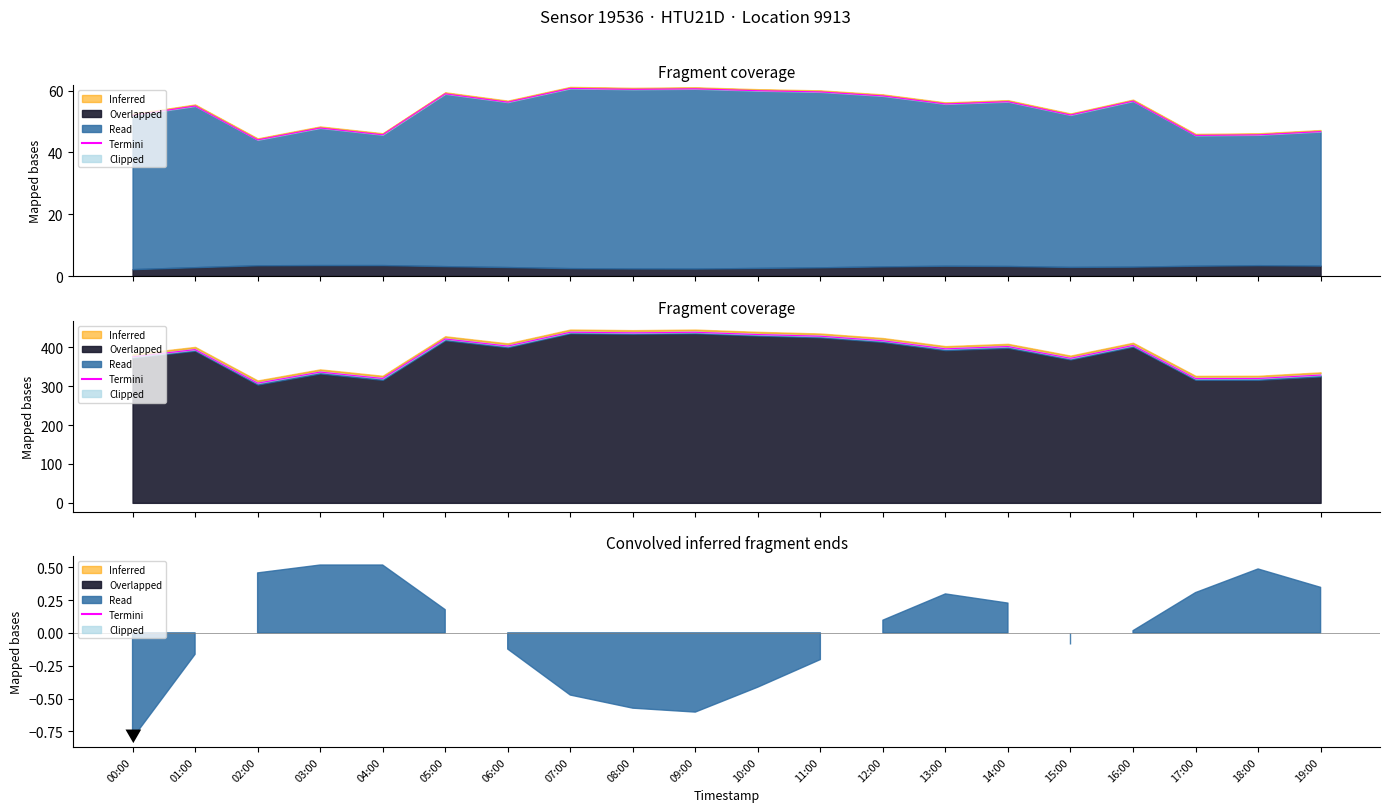

What is the ratio of the value at 19:00 to the value at 04:00?

1.0